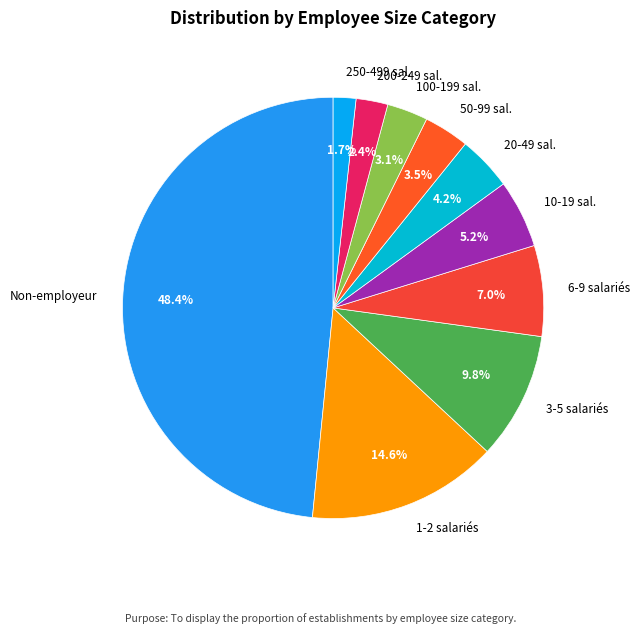

What portion of the pie excludes 200-249 sal.?

97.6%